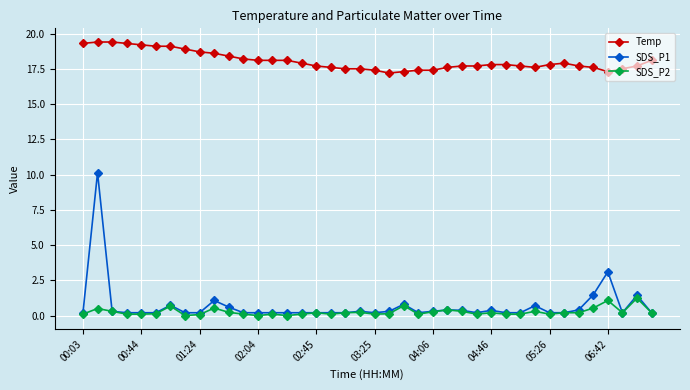

Which series has the widest spread of values?

SDS_P1